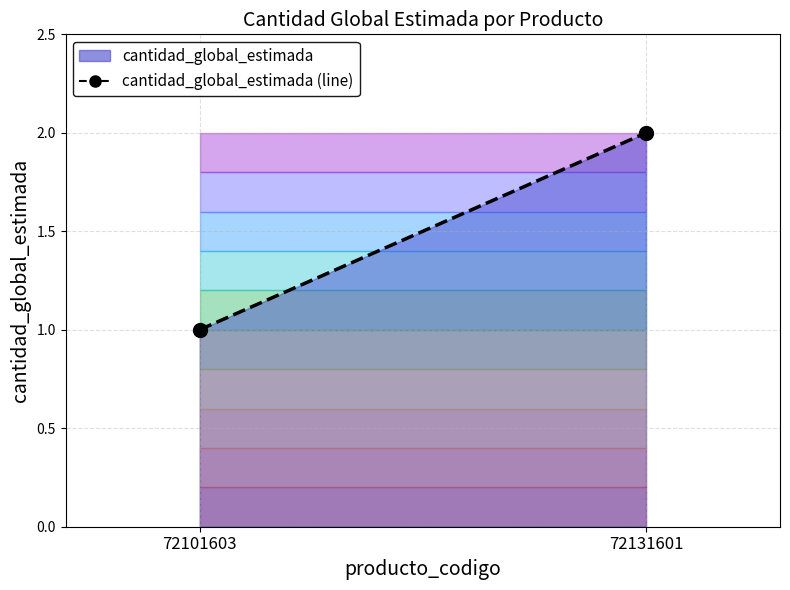

What is the value of the 2nd point from the left?

2